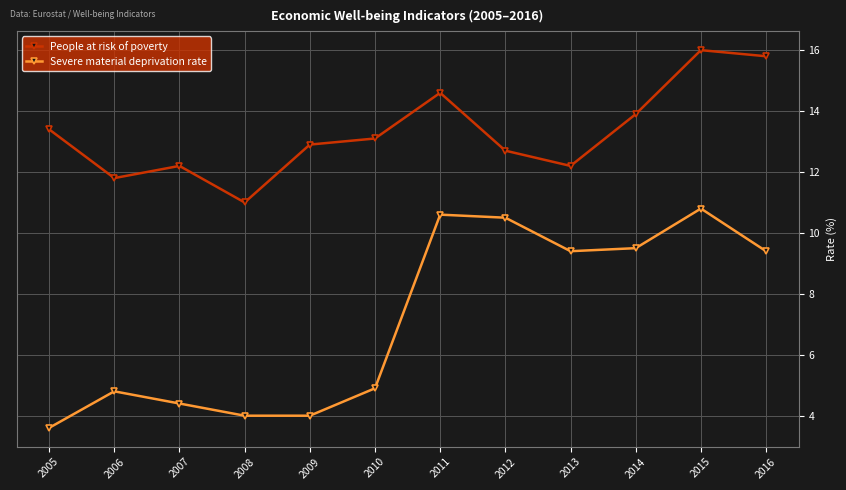

Rank the series by their average value, from lowest to highest.

Severe material deprivation rate, People at risk of poverty